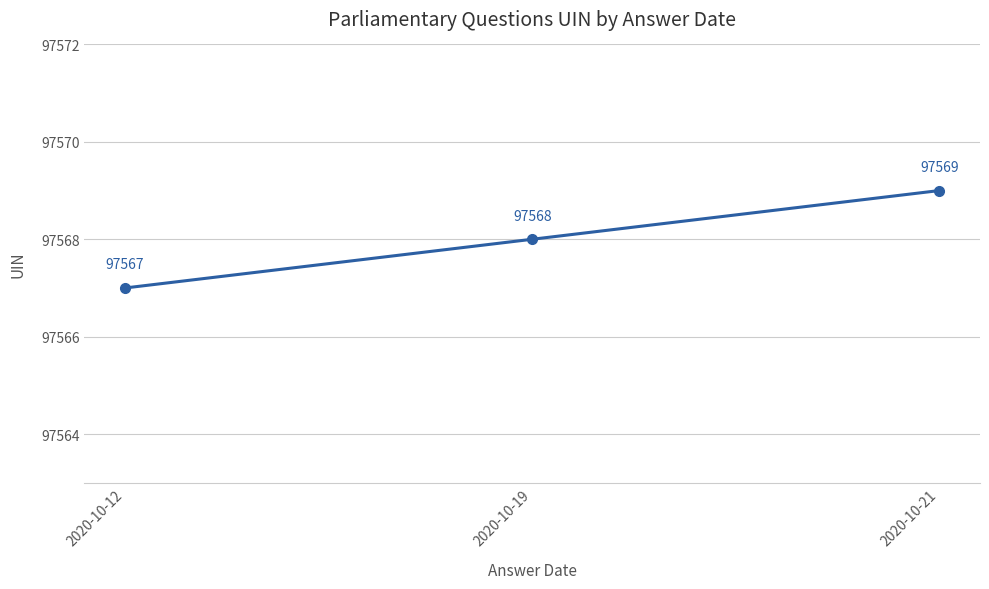

What is the change in value from 2020-10-12 to 2020-10-21?

+2